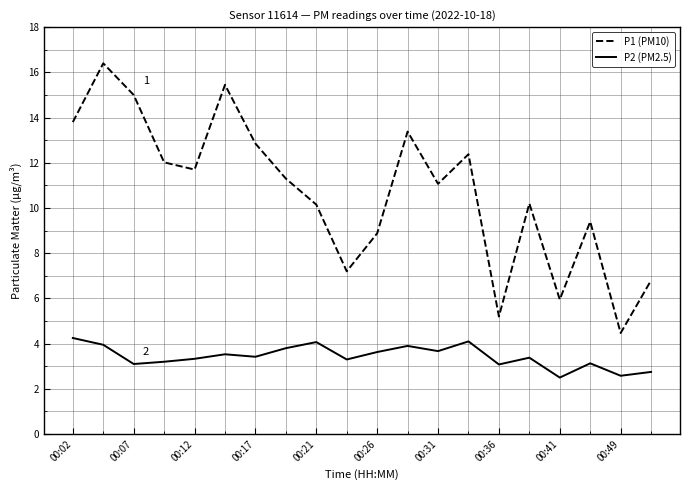

How many interior local peaks does the P1 (PM10) series have?

6